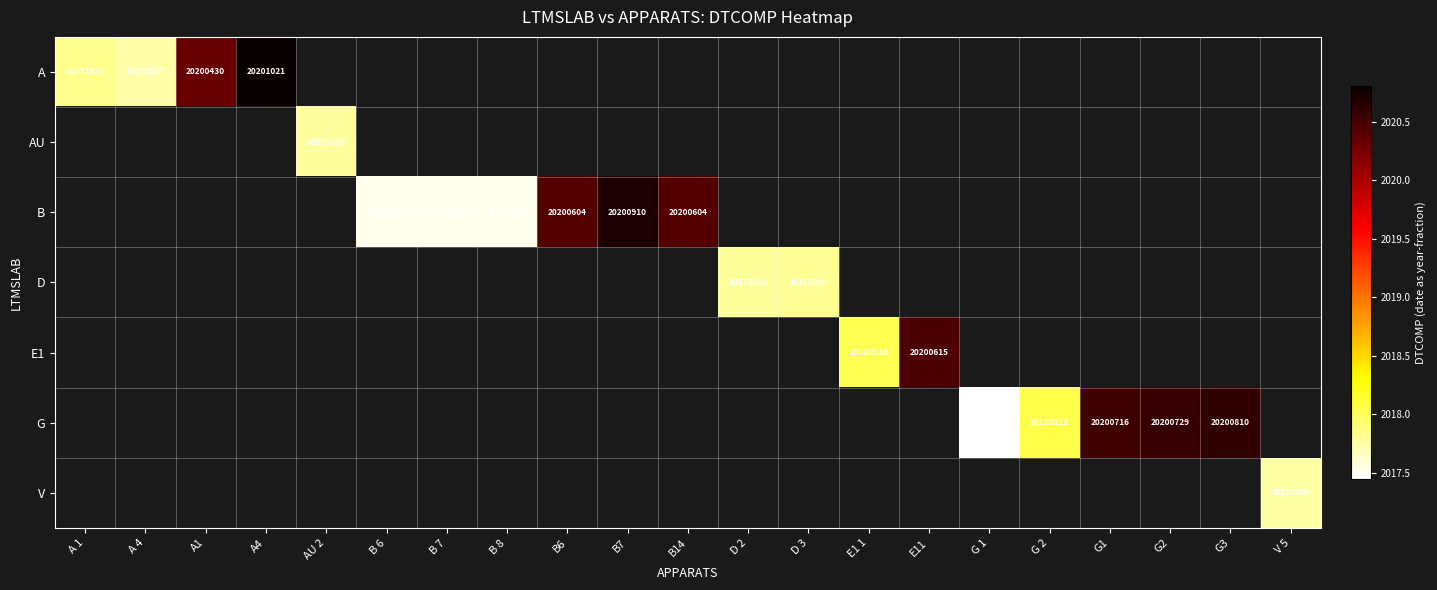

How many positive values does the AU series have?

1